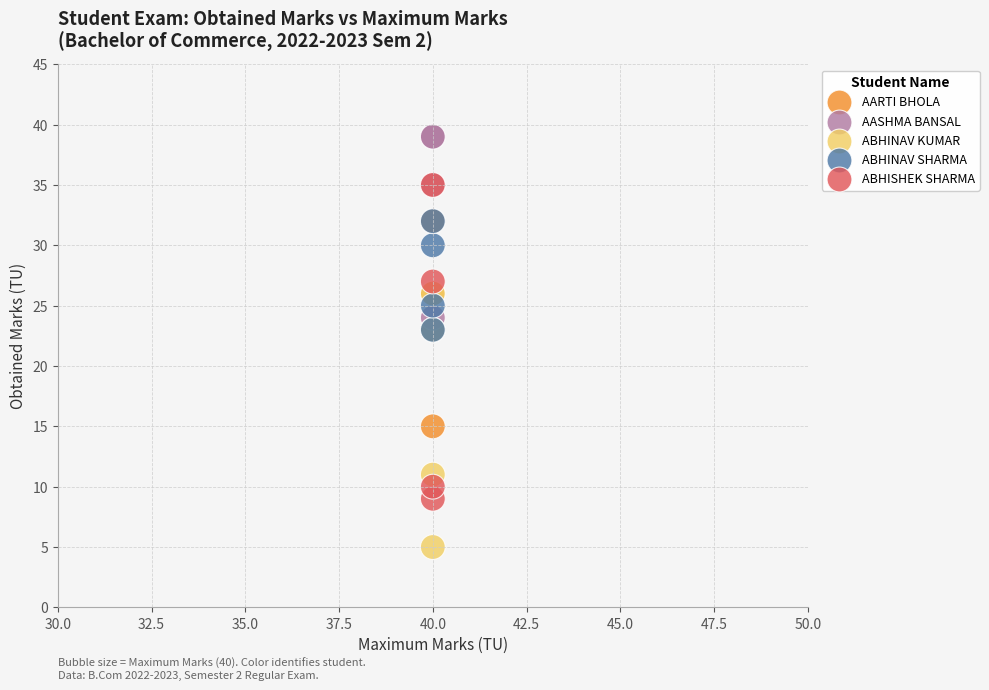

What are all the series names shown in the legend?

AARTI BHOLA, AASHMA BANSAL, ABHINAV KUMAR, ABHINAV SHARMA, ABHISHEK SHARMA